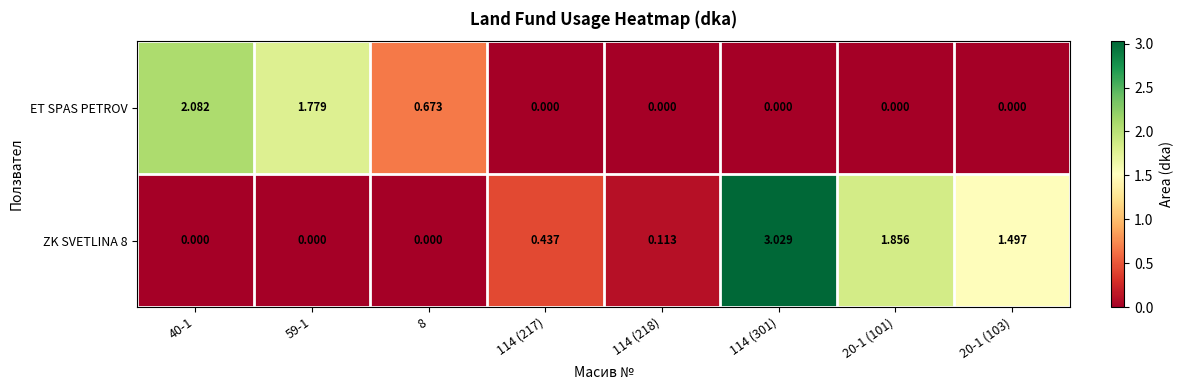

Reading left to right, extract all data points from this chart.

ET SPAS PETROV: 40-1=2.1	59-1=1.8	8=0.7	114 (217)=0.0	114 (218)=0.0	114 (301)=0.0	20-1 (101)=0.0	20-1 (103)=0.0
ZK SVETLINA 8: 40-1=0.0	59-1=0.0	8=0.0	114 (217)=0.4	114 (218)=0.1	114 (301)=3.0	20-1 (101)=1.9	20-1 (103)=1.5